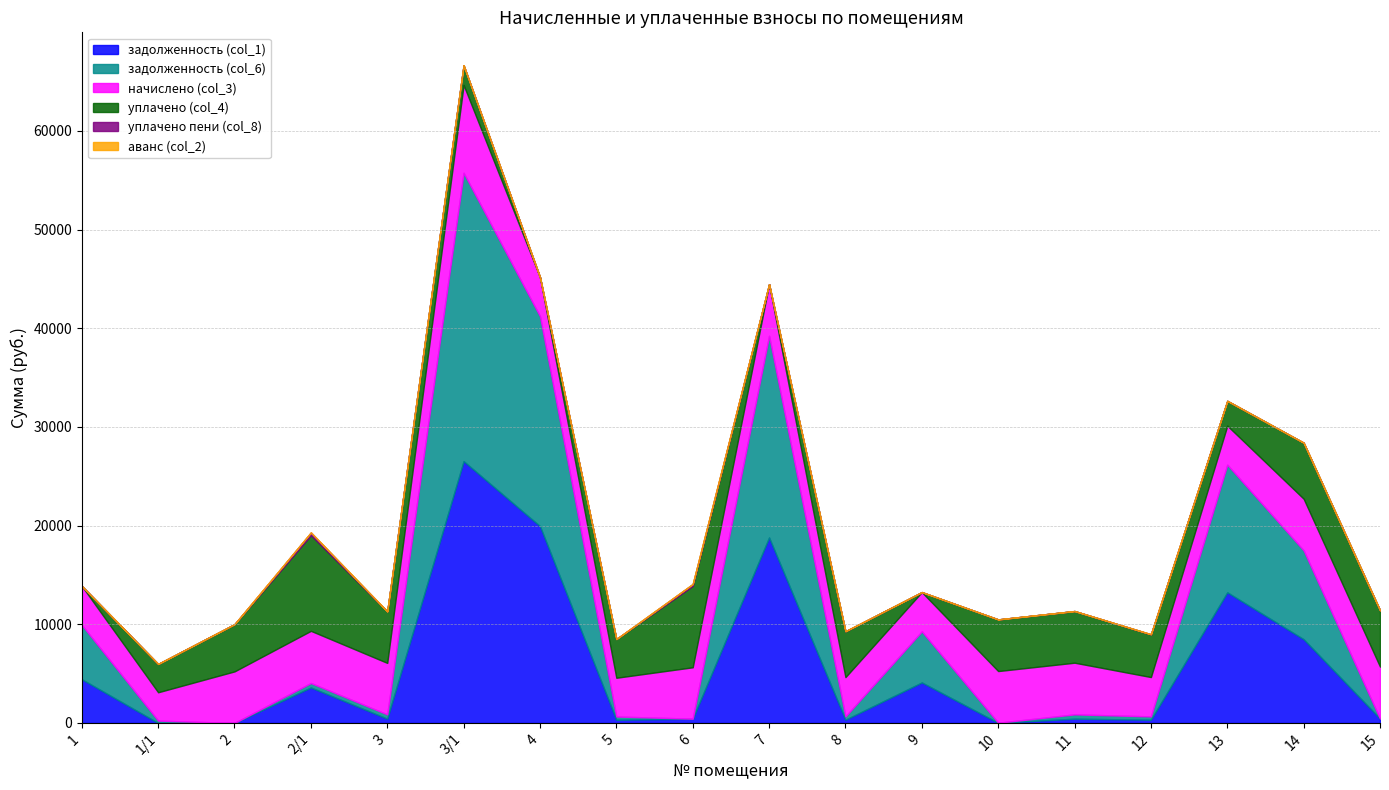

Where does the уплачено (col_4) series first go above 4642?

2